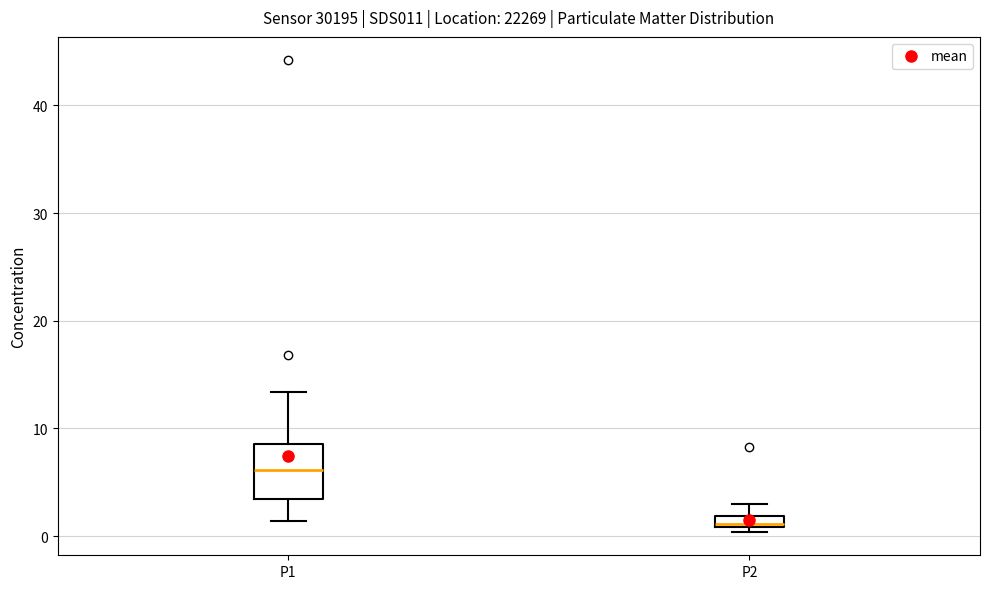

Where does the median line of the box for P1 sit on the y-axis? The values are not printed on the chart, so give them approximately, as read against the axis.

6